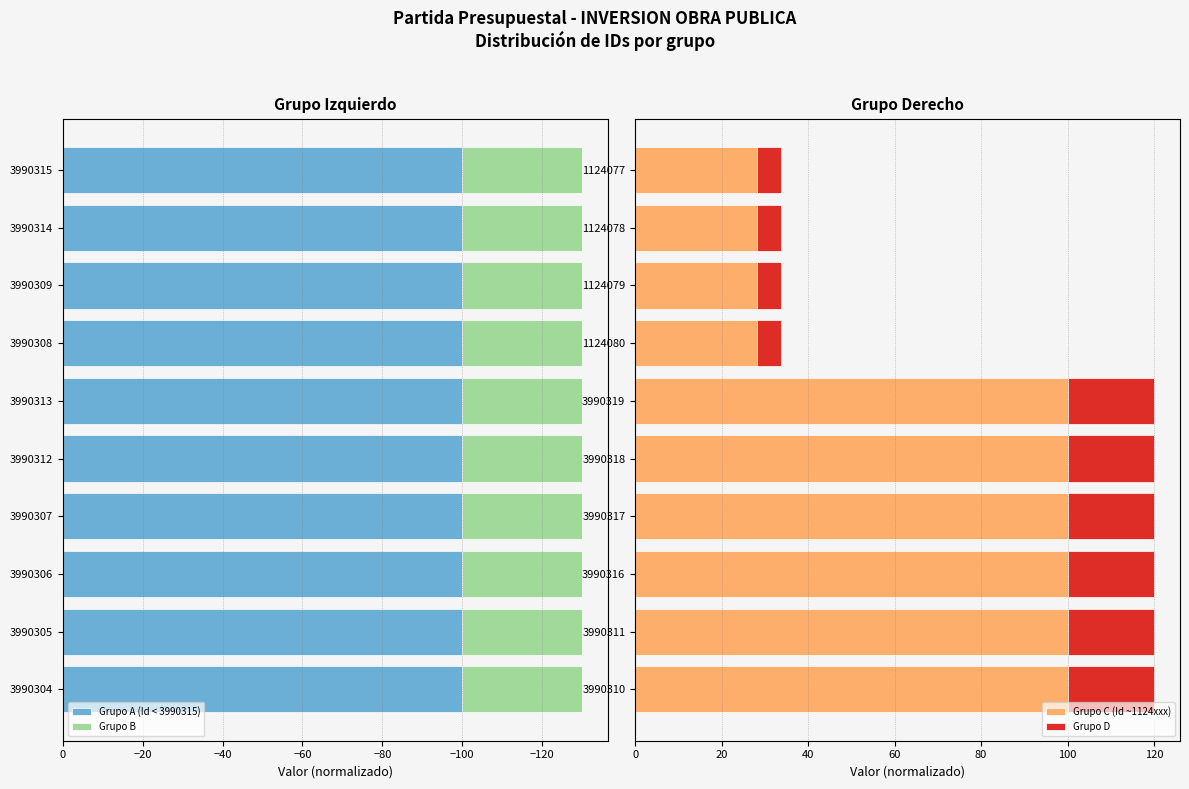

What is the highest value of the Grupo C (Id ~1124xxx) series?

100.0